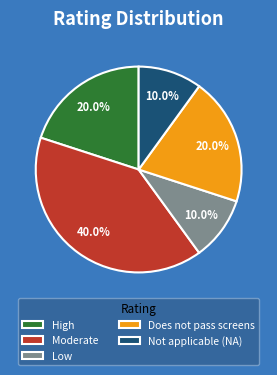

To the nearest percent, what portion does Moderate represent?

40%